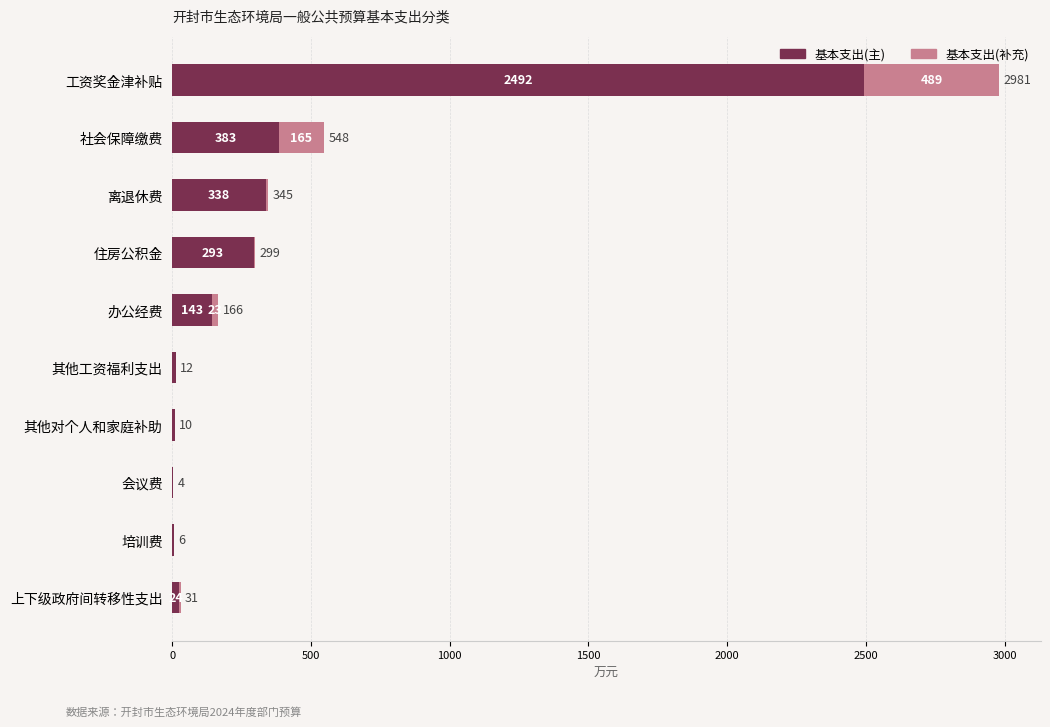

At which label does 基本支出(主) reach its peak?

工资奖金津补贴